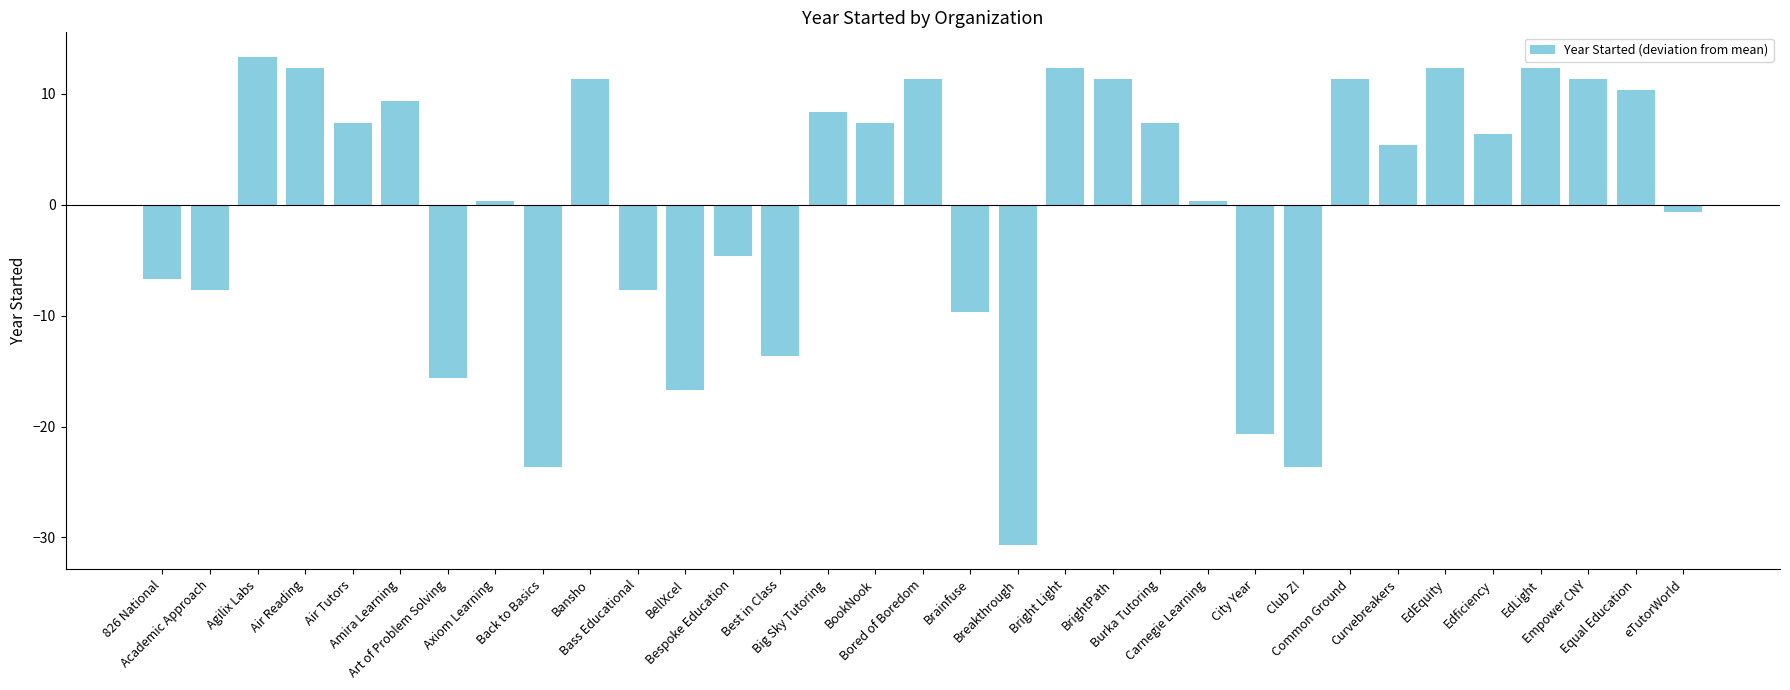

How many positive values are there?

20